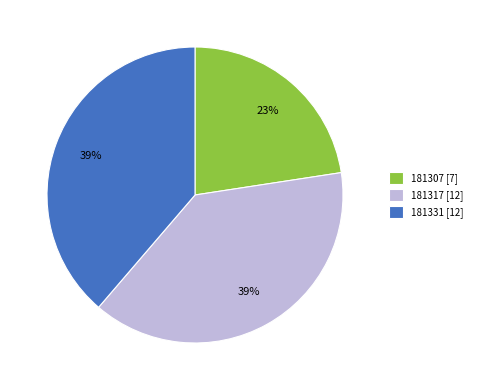

What is the ratio of the value at 181307 to the value at 181317?

0.6